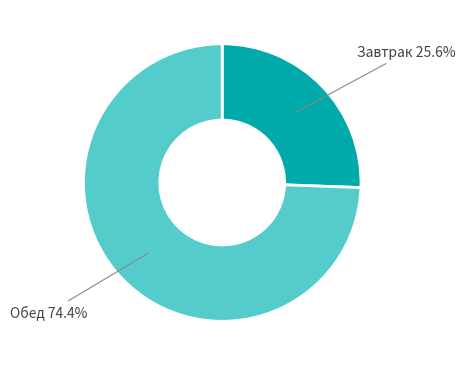

Is there a majority slice in this chart?

Yes